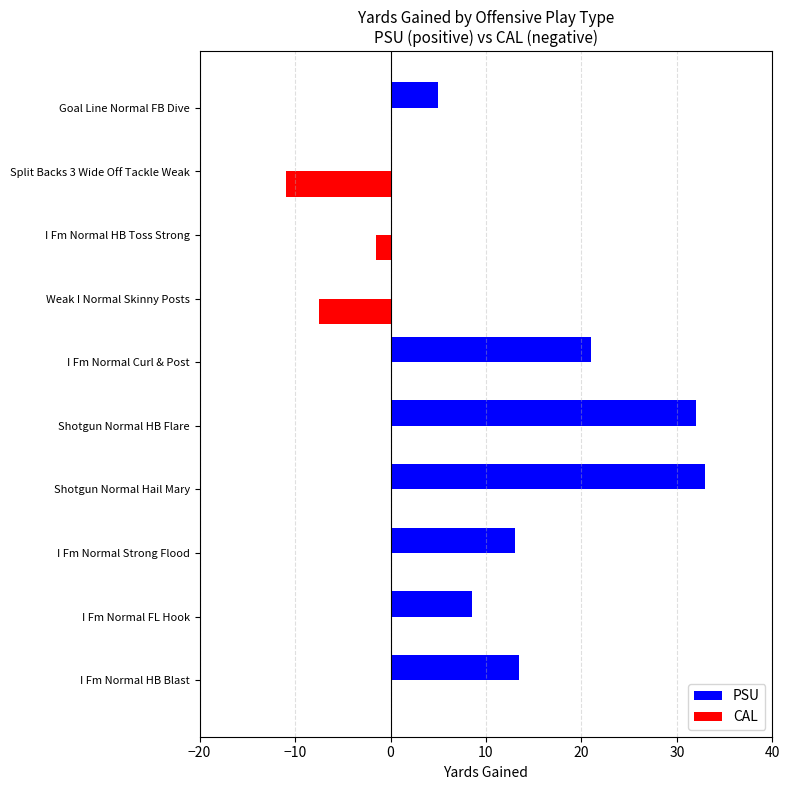

How many series are shown in this chart?

2